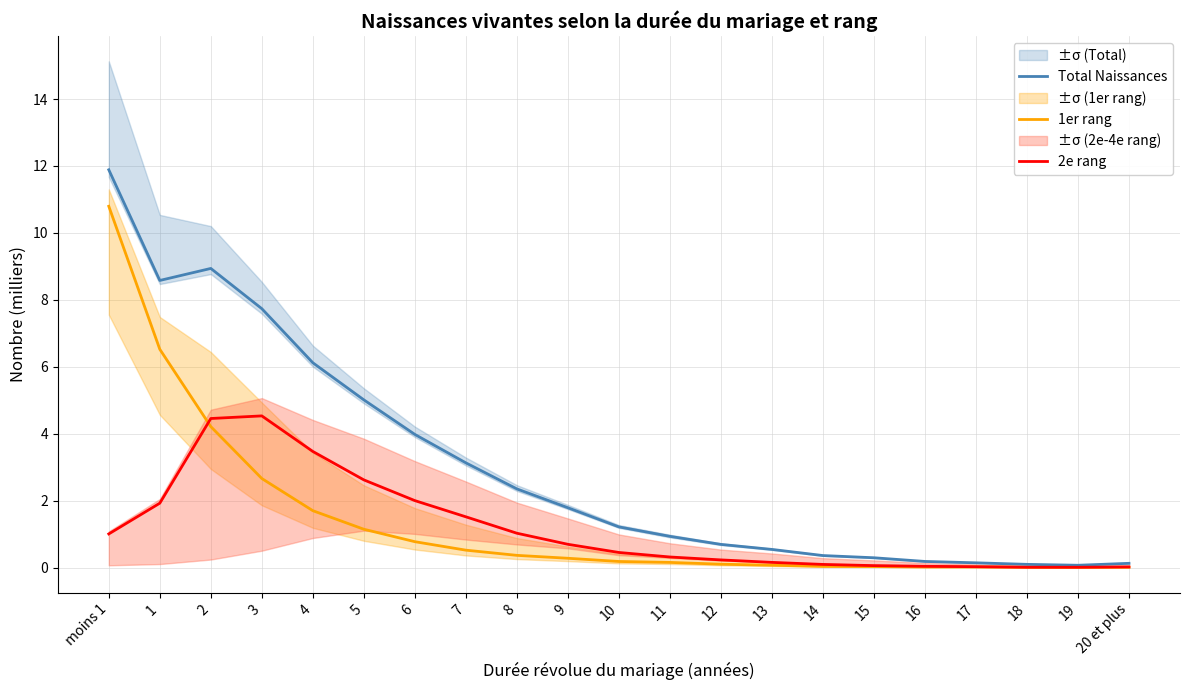

What is the maximum value shown in the chart?

11.9